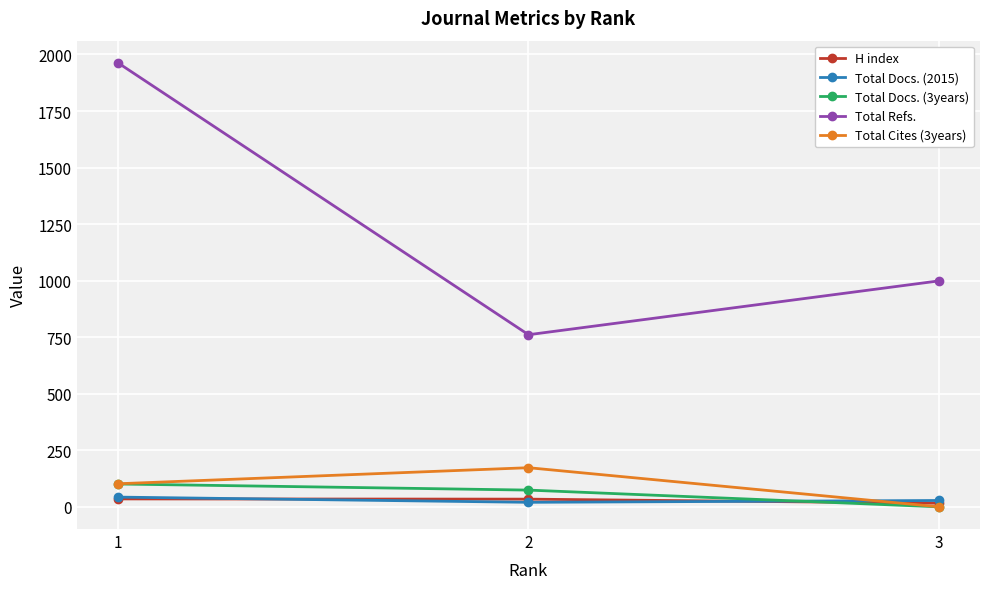

Is the value of Total Docs. (2015) at 3 greater than the value of Total Refs. at 1?

No